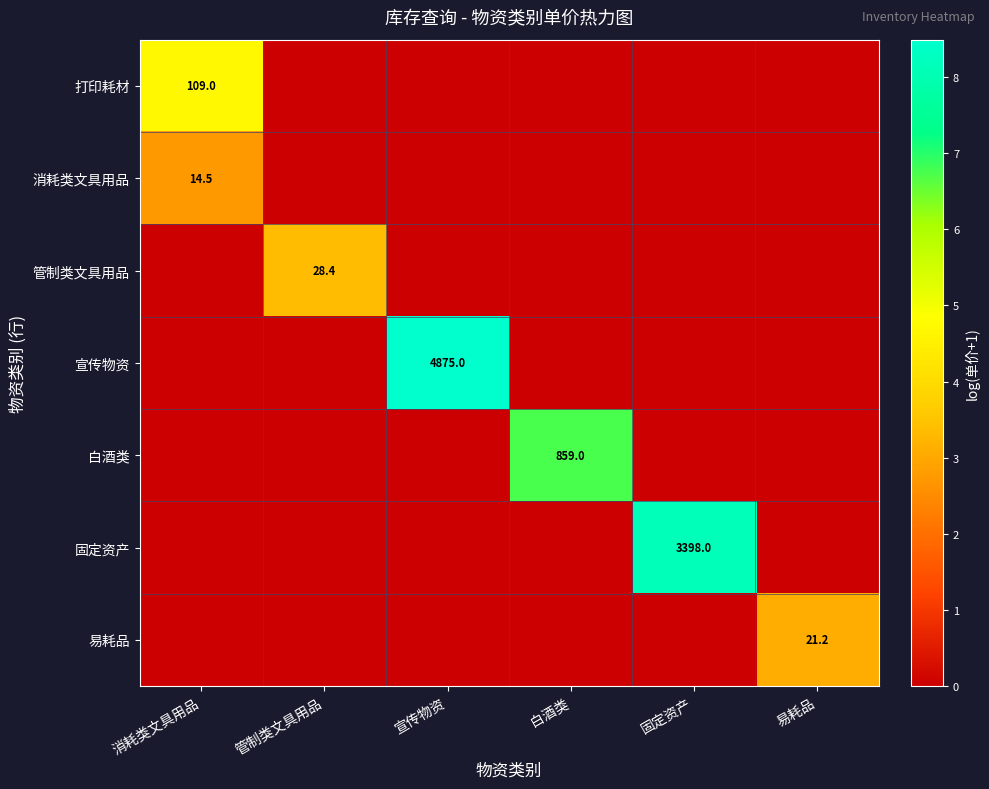

The value of 固定资产 at 固定资产 is 3398.0. True or false?

True